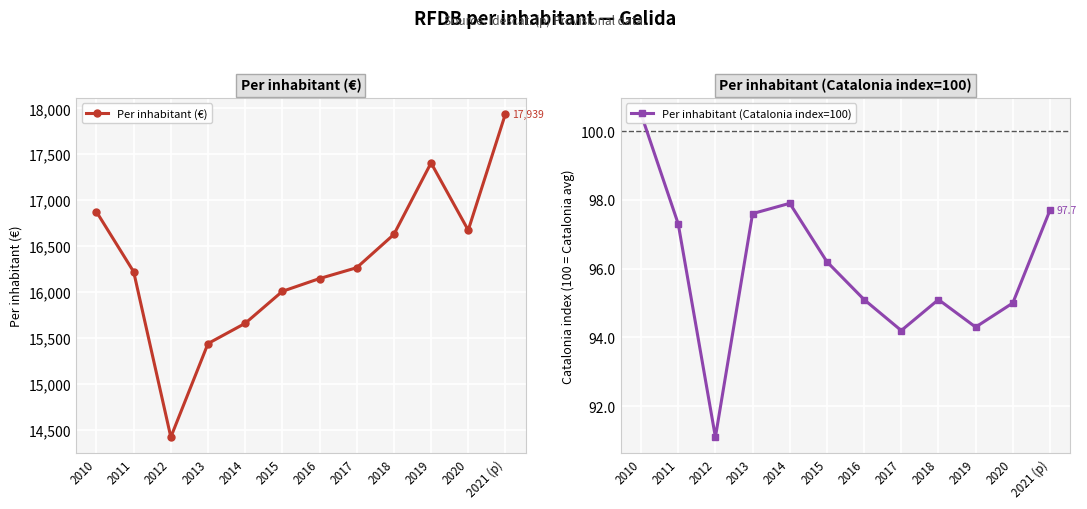

How many lines are shown in the chart?

2